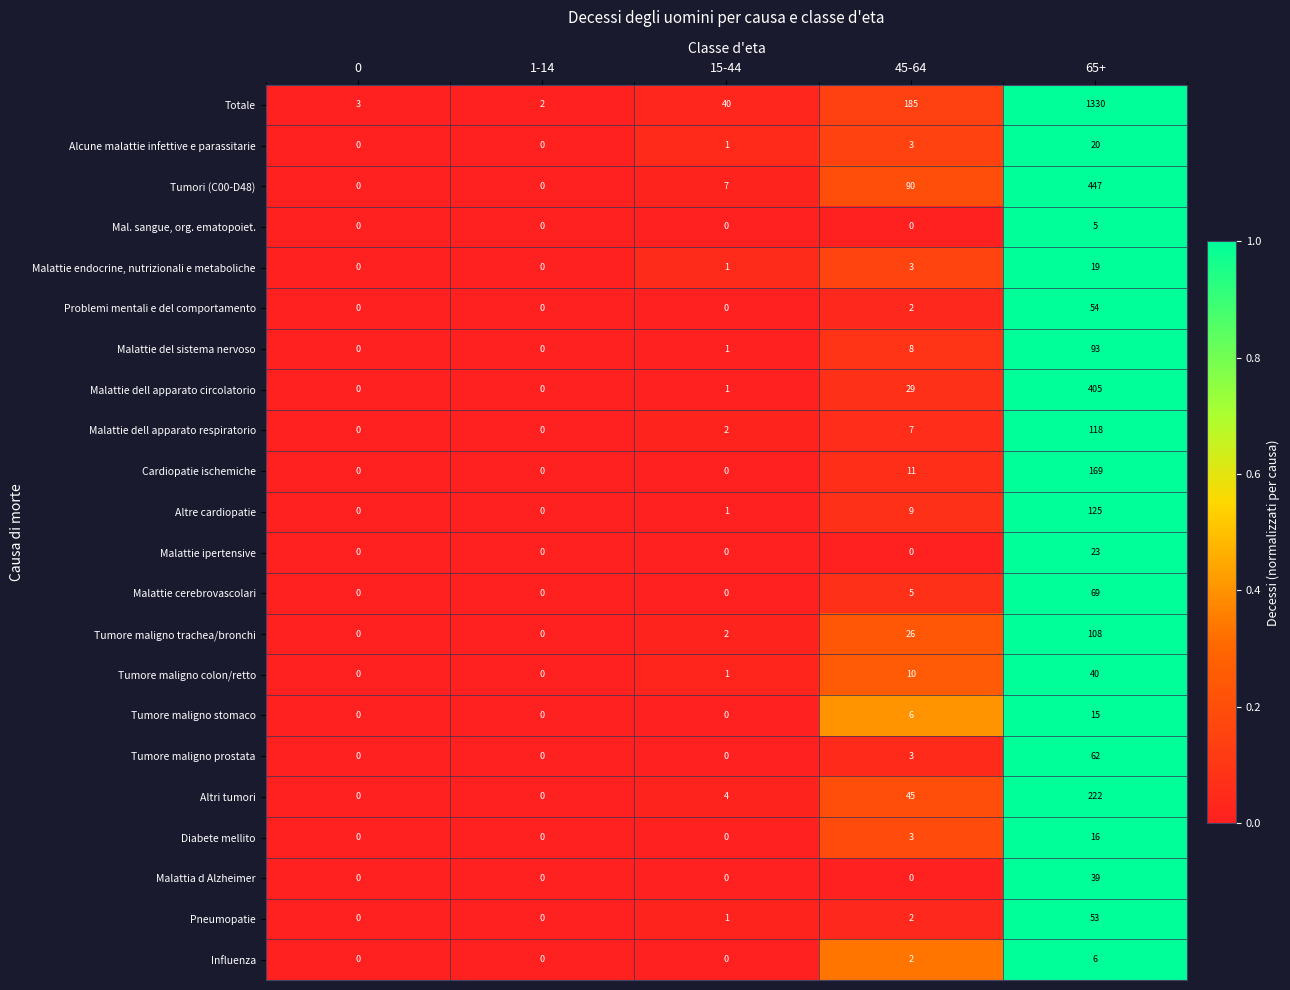

Which series has the widest spread of values?

Totale